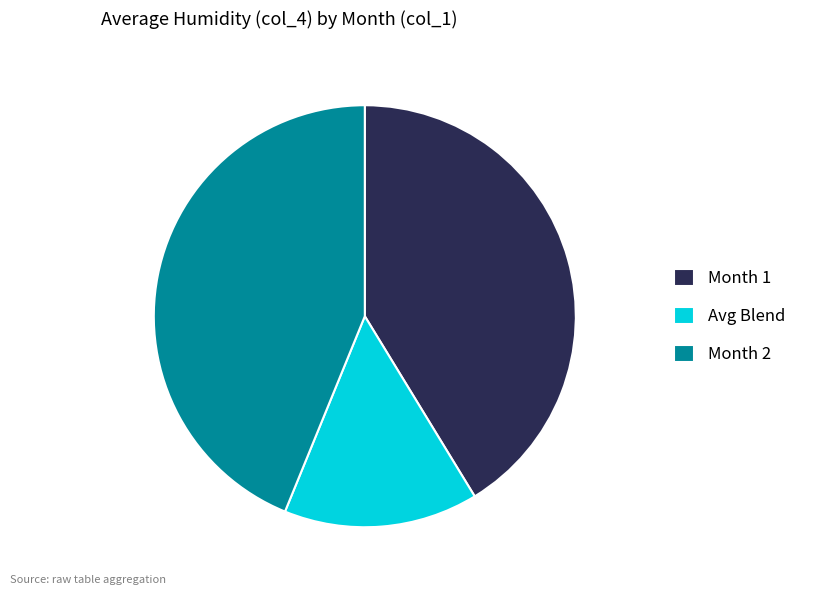

Count the number of slices in the pie.

3